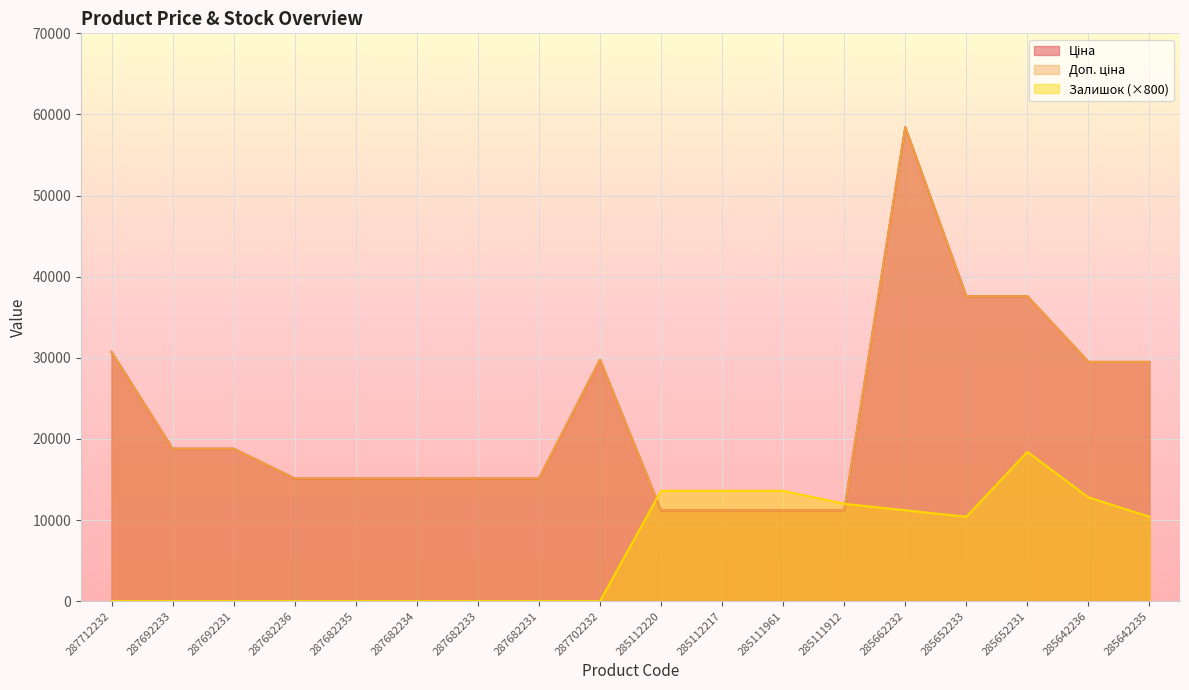

True or false: Доп. ціна and Ціна cross at least once.

False